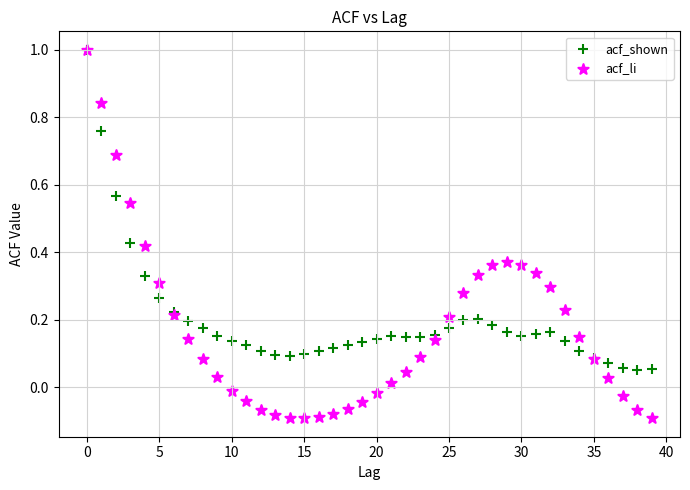

Which series contains the lowest Y value?

acf_li